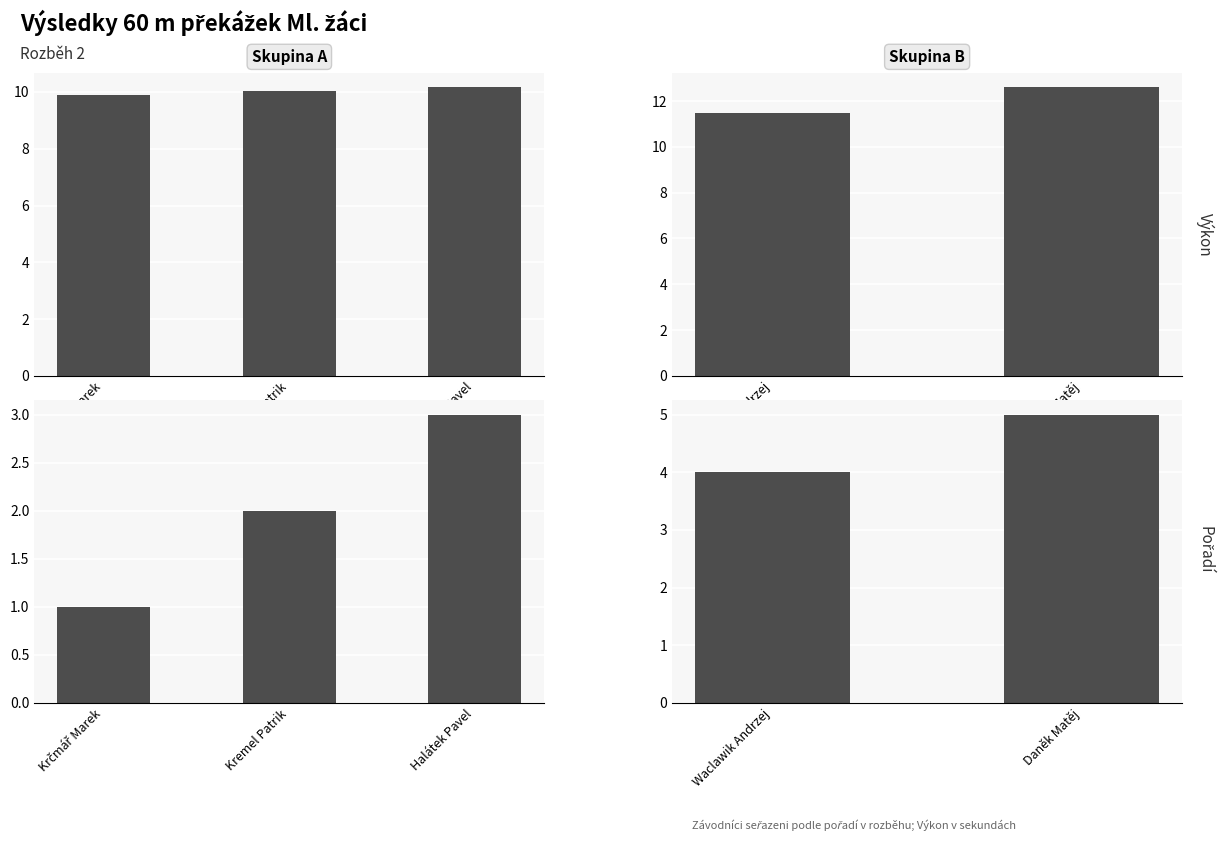

True or false: Výkon has a value of 2.6 at Daněk Matěj.

False